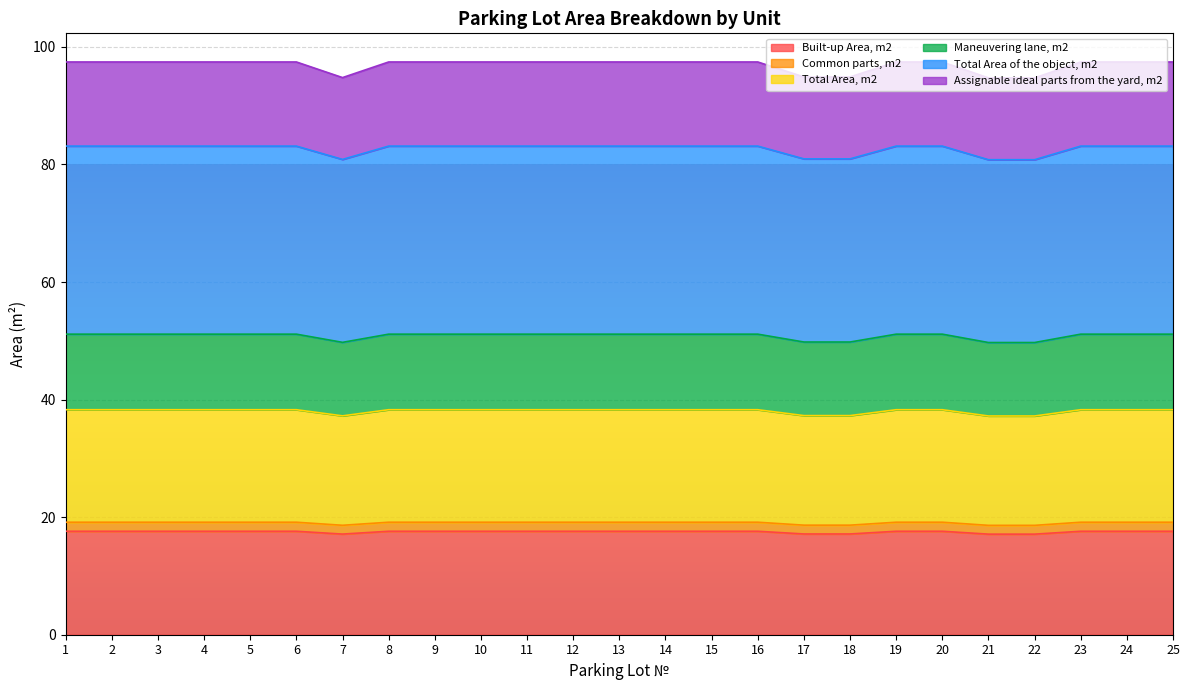

The value of Built-up Area, m2 at 3 is 17.6. True or false?

True